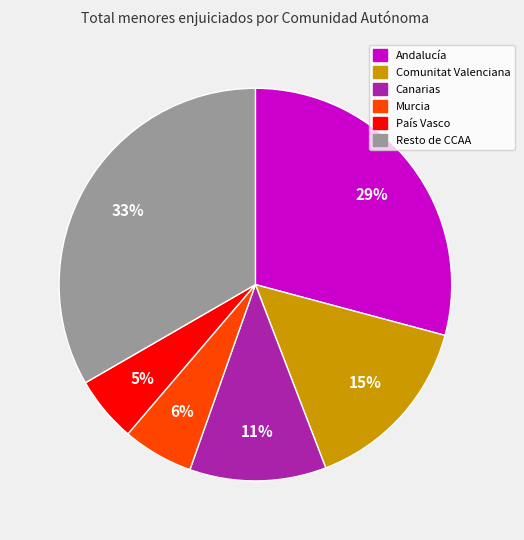

Is there a majority slice in this chart?

No